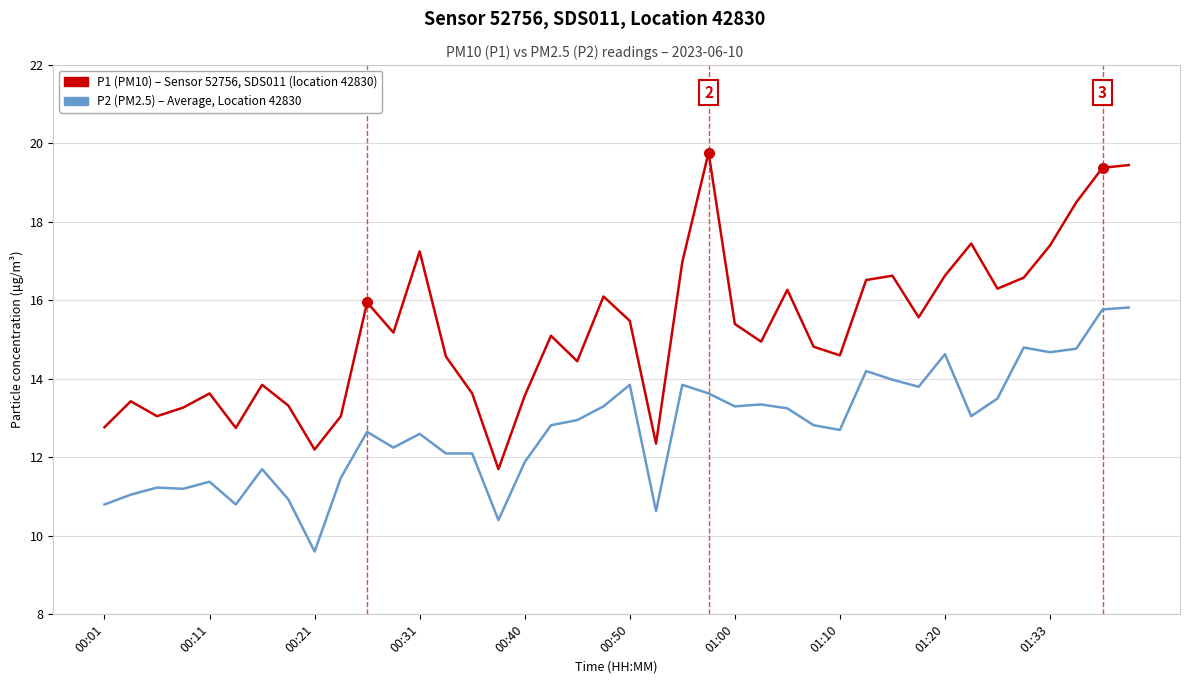

What is the minimum value shown in the chart?

9.6